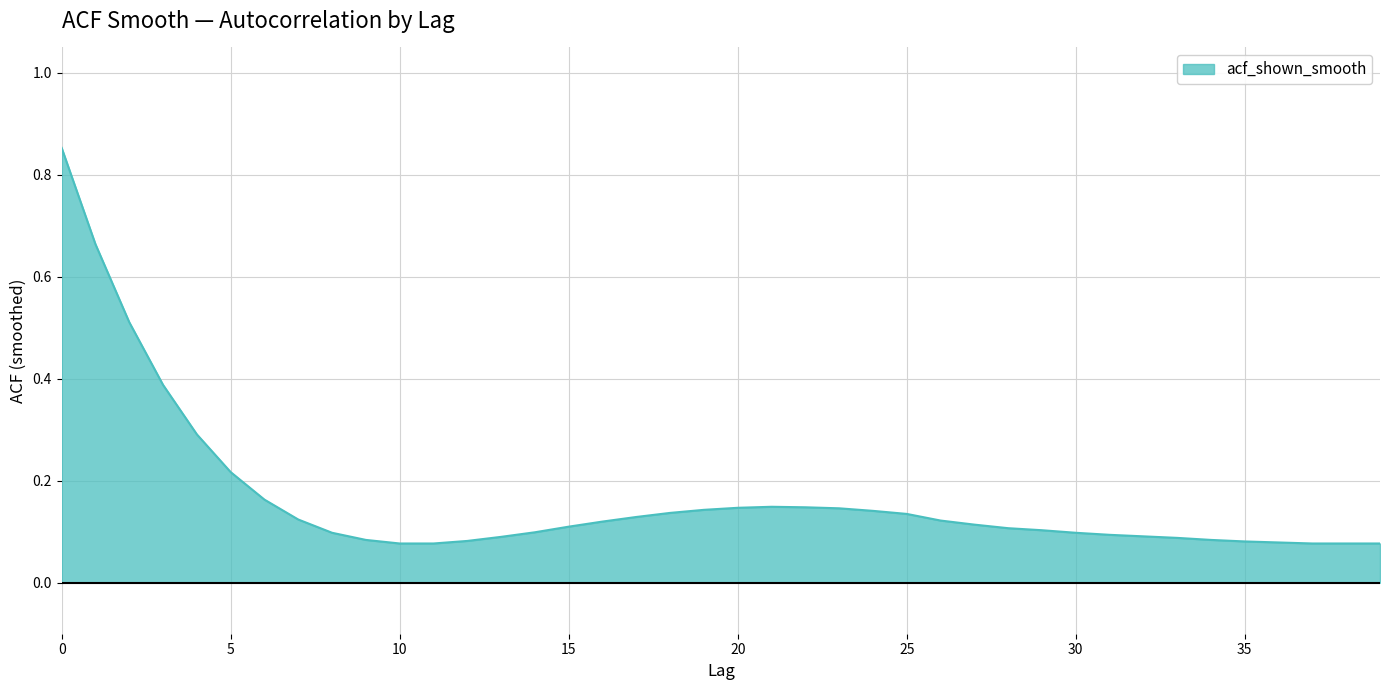

Does the chart display data point markers on the line(s)?

No